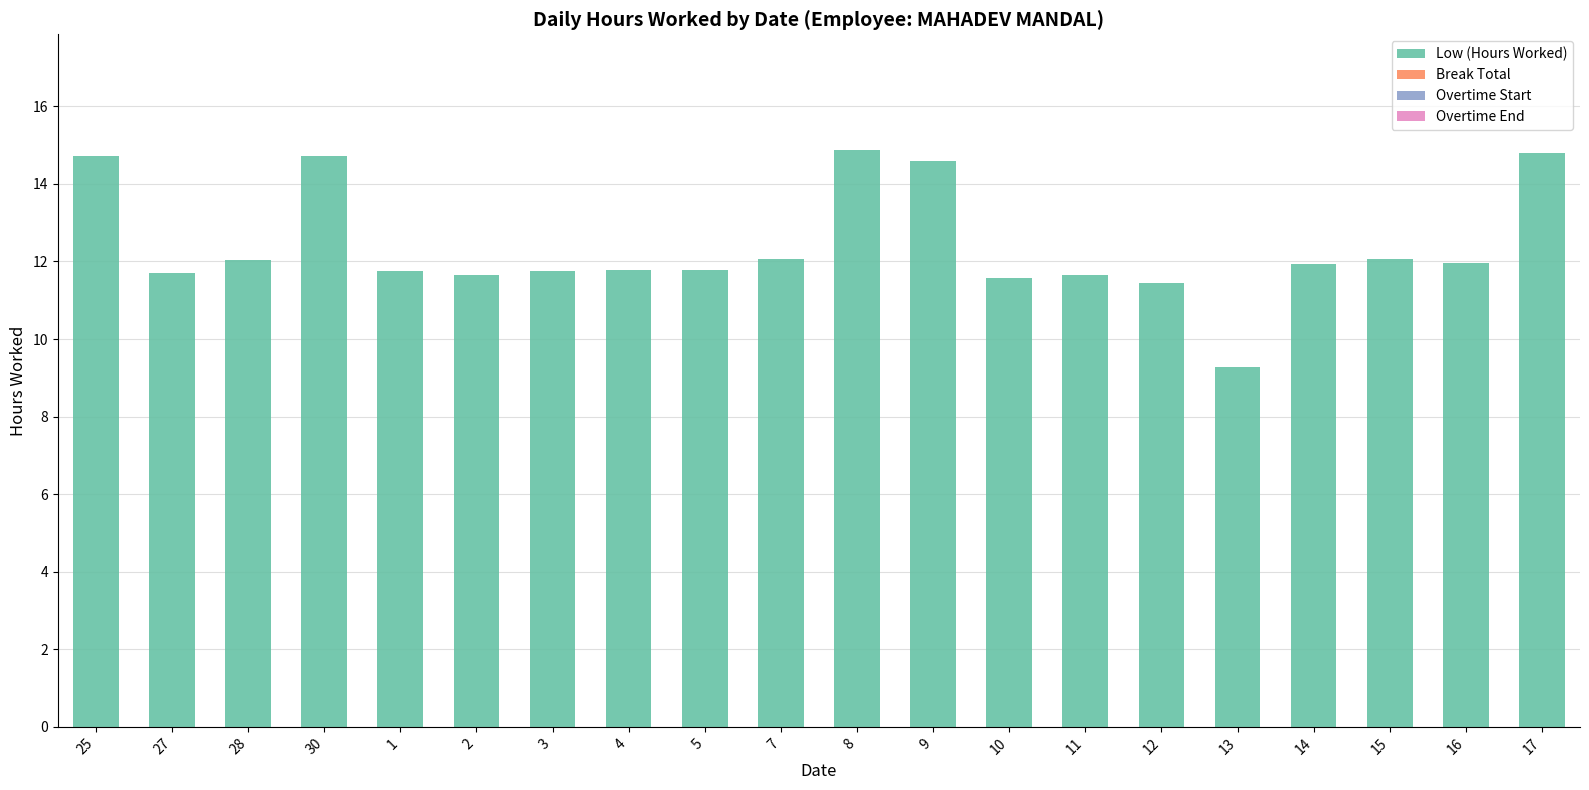

Approximately how many times larger is the value at 16 compared to 12?

1.0